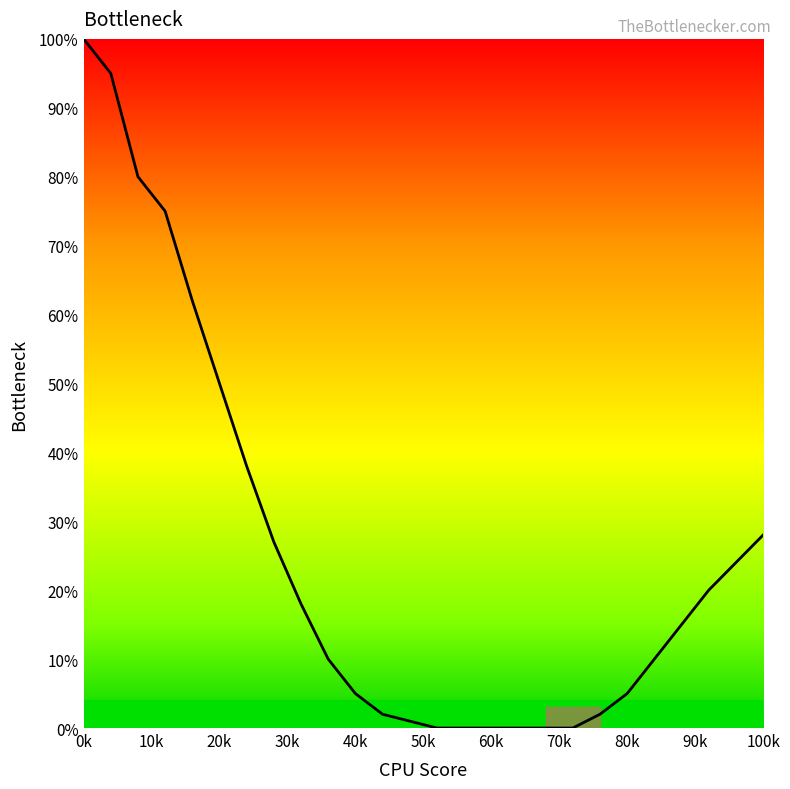

What is the greatest value displayed?

100